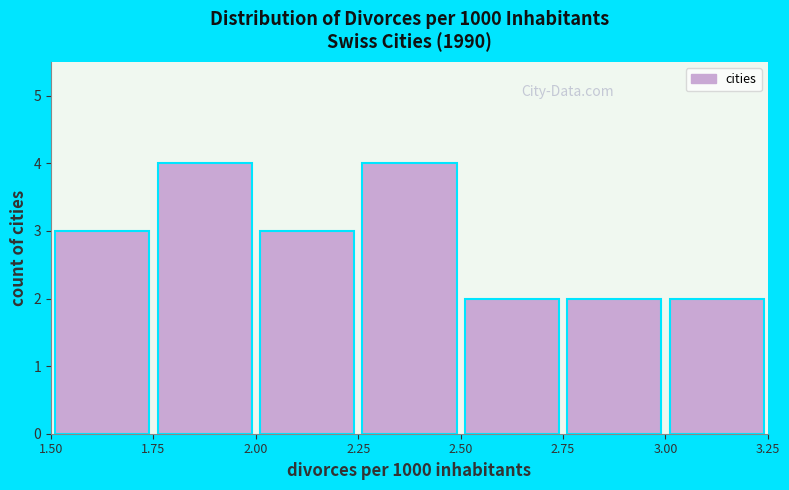

Reading left to right, transcribe this chart: for each bar, give the range it covers on the x-axis and its height. The values are not printed on the chart, so give them approximately, as read against the axis.

1.50 to 1.75: 3
1.75 to 2.00: 4
2.00 to 2.25: 3
2.25 to 2.50: 4
2.50 to 2.75: 2
2.75 to 3.00: 2
3.00 to 3.25: 2